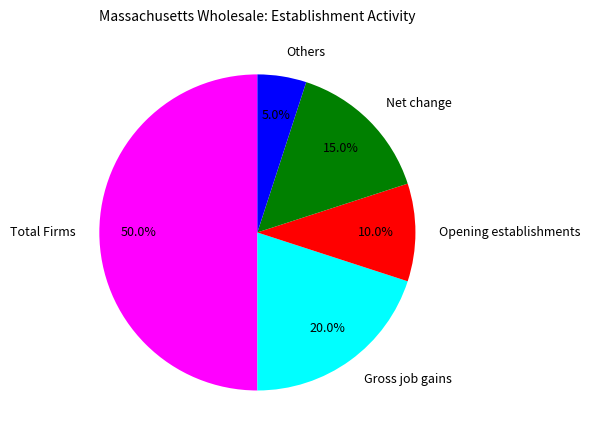

What percentage do Gross job gains and Total Firms together represent?

70.0%